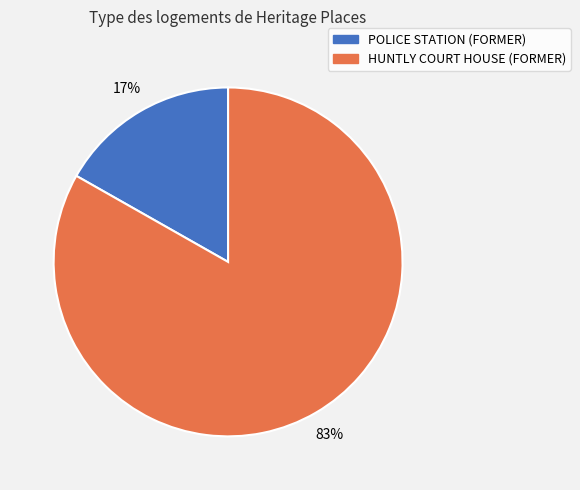

The HUNTLY COURT HOUSE (FORMER) slice represents 83% of the pie. True or false?

True